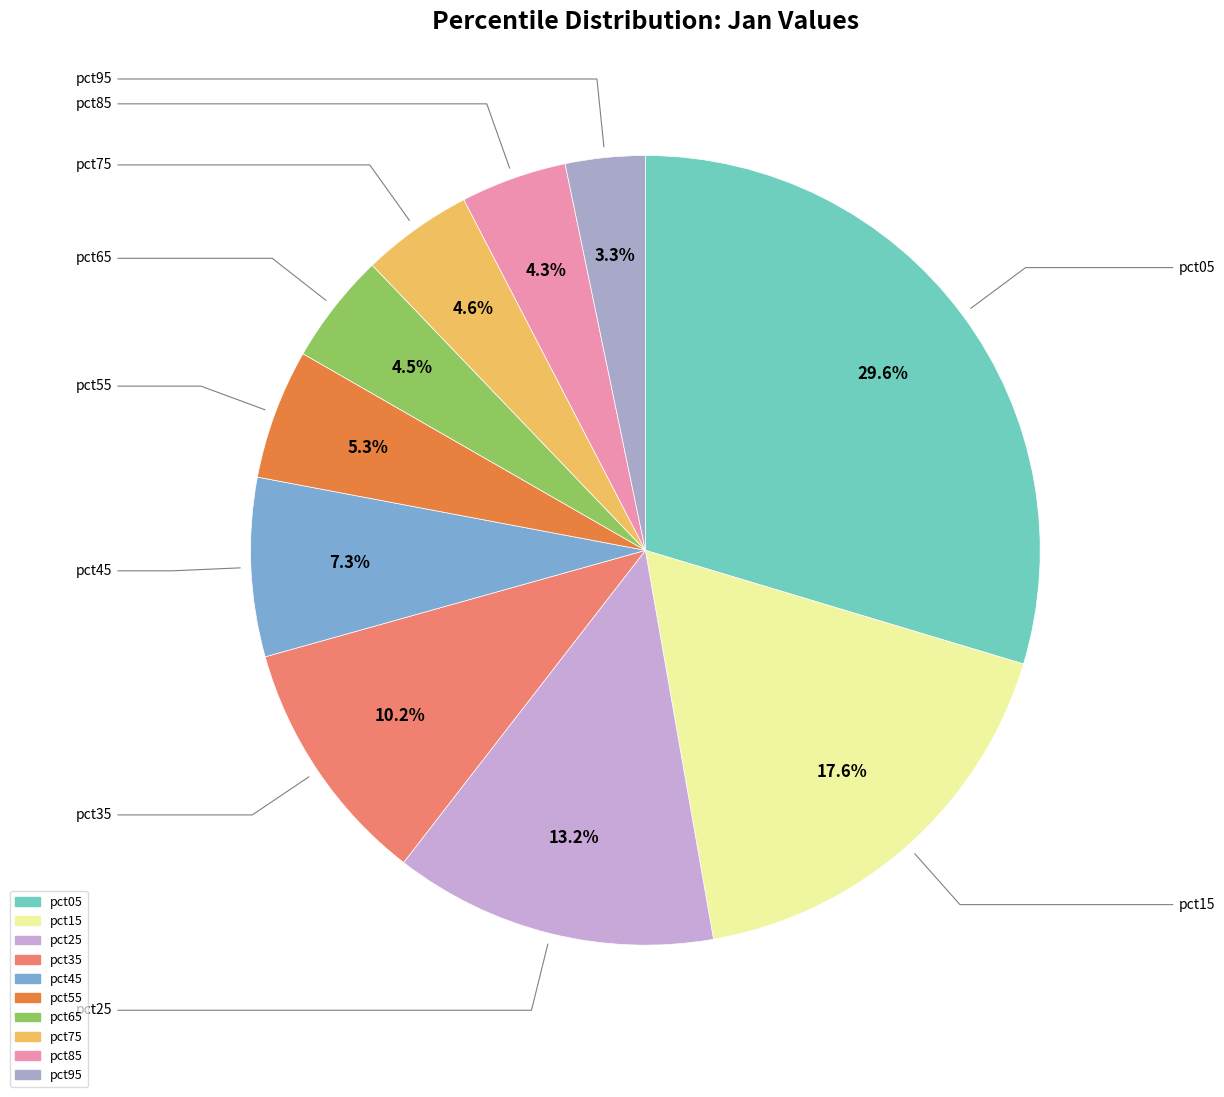

To the nearest percent, what portion does pct55 represent?

5%